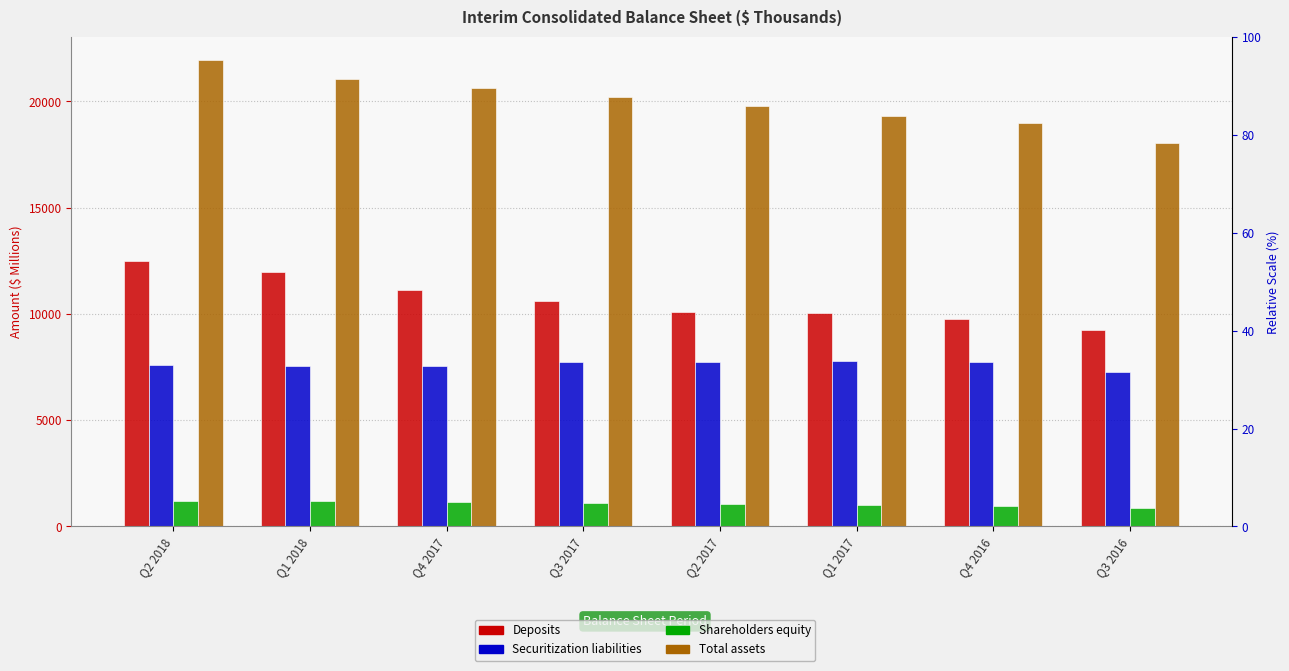

How many values in the Shareholders equity series exceed 1098?

4